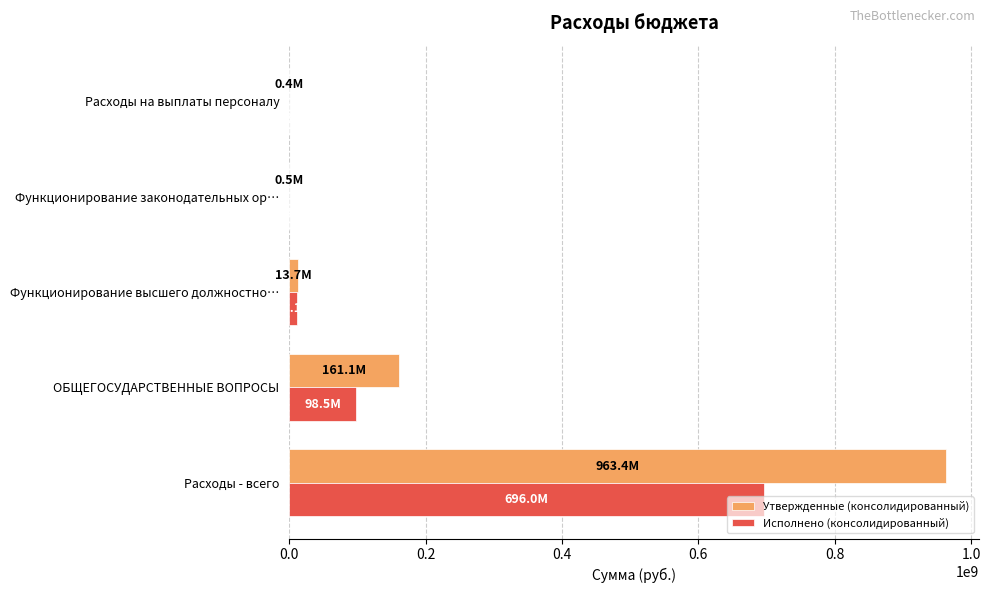

Between ОБЩЕГОСУДАРСТВЕННЫЕ ВОПРОСЫ and Функционирование законодательных ор…, which series saw the biggest shift?

Утвержденные (консолидированный)